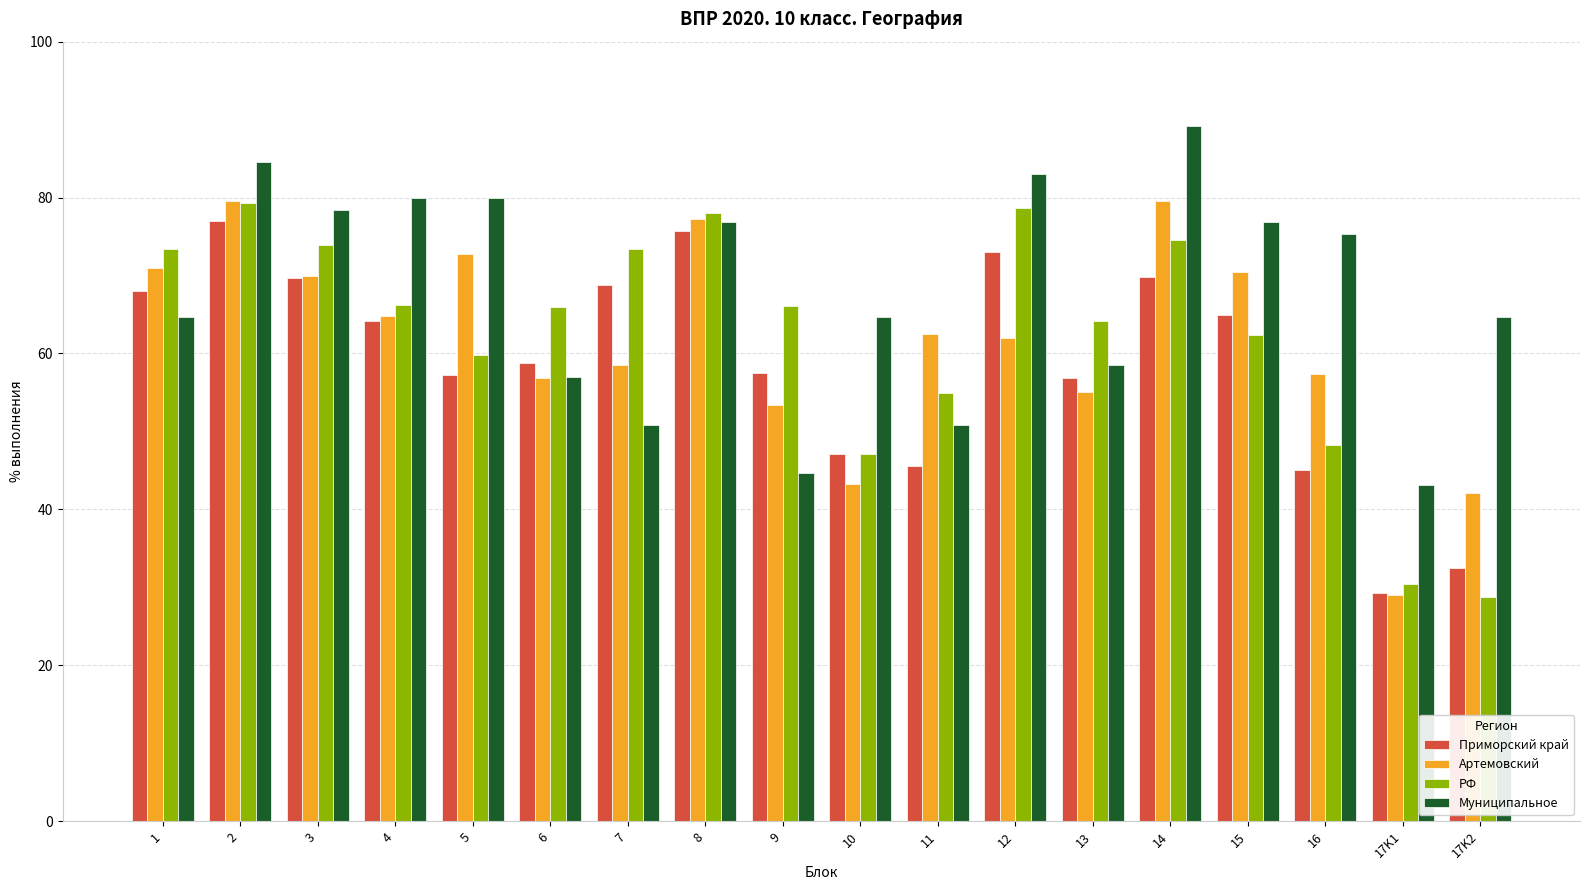

True or false: Артемовский has a value of 13.5 at 7.

False